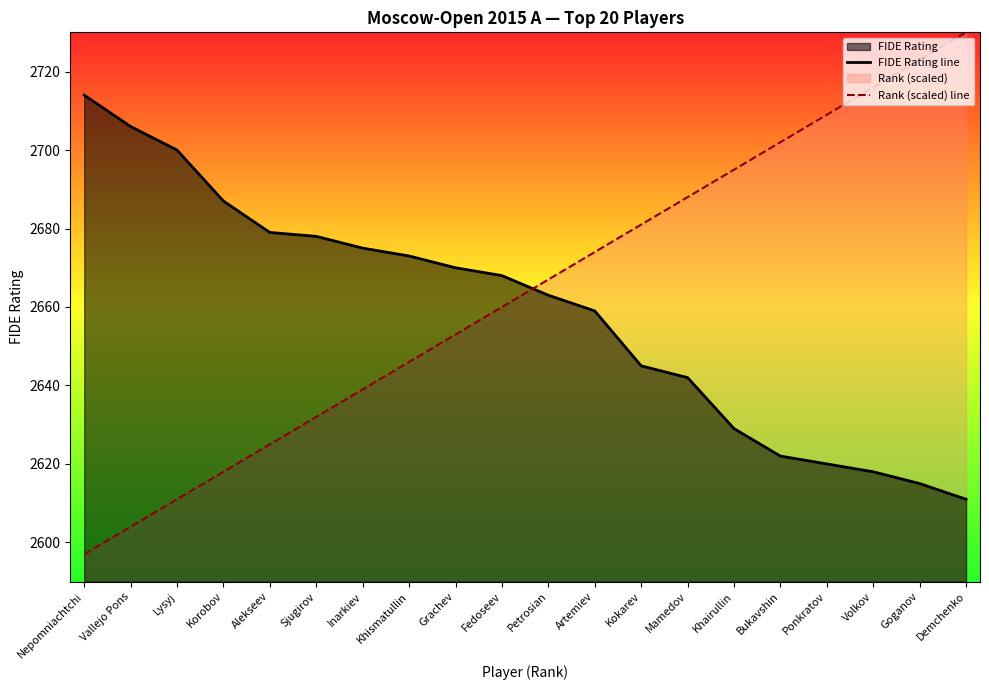

Which series has the widest spread of values?

Rank (scaled) line